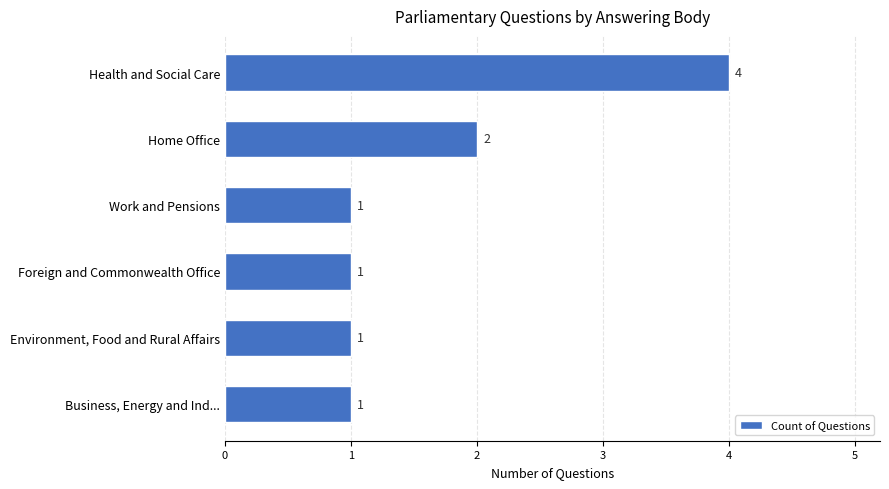

What is the maximum value shown in the chart?

4